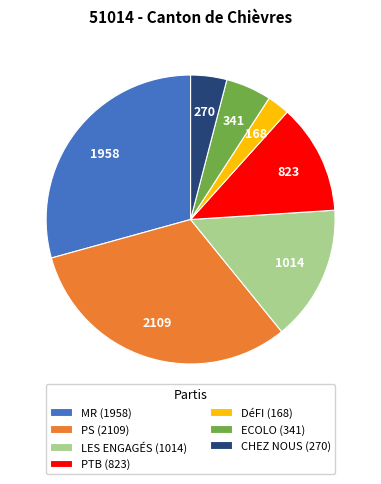

How many slices are in this pie chart?

7